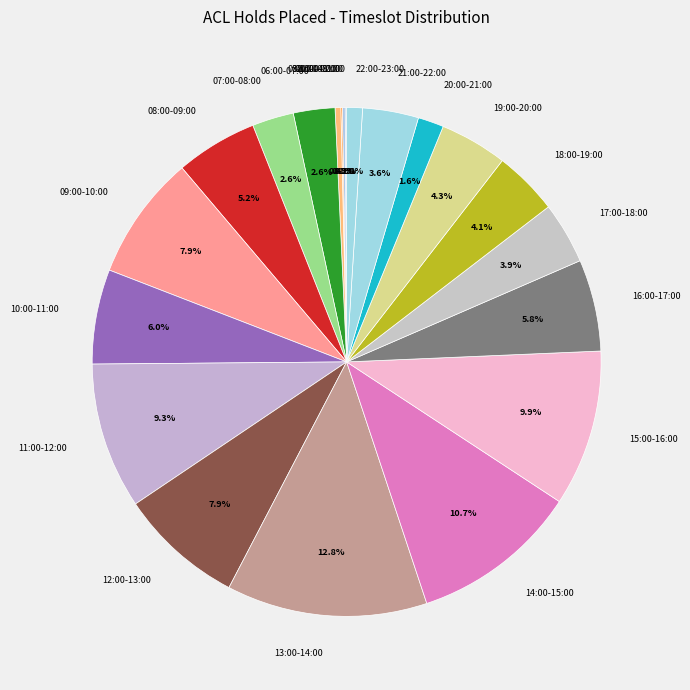

What portion of the pie excludes 15:00-16:00?

90.1%